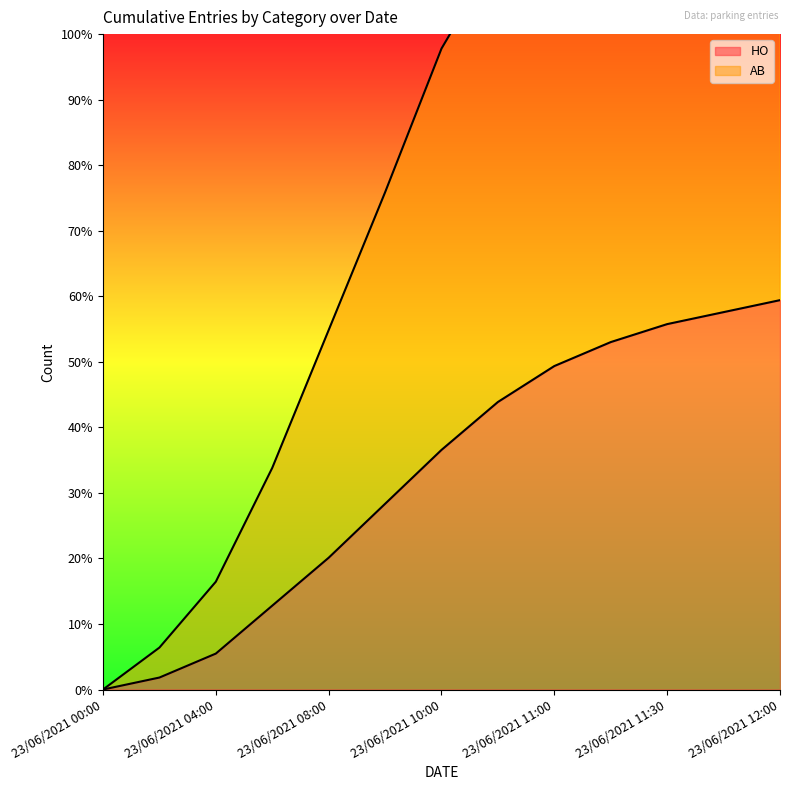

Which label corresponds to the largest value in the chart?

23/06/2021 12:00